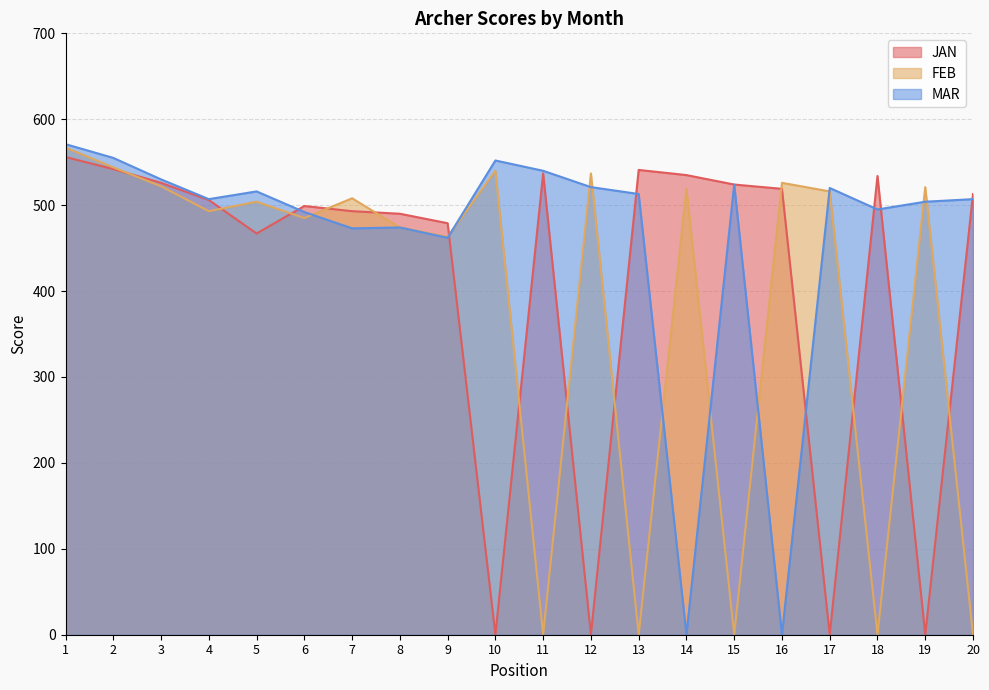

At which label does FEB first exceed 508?

1